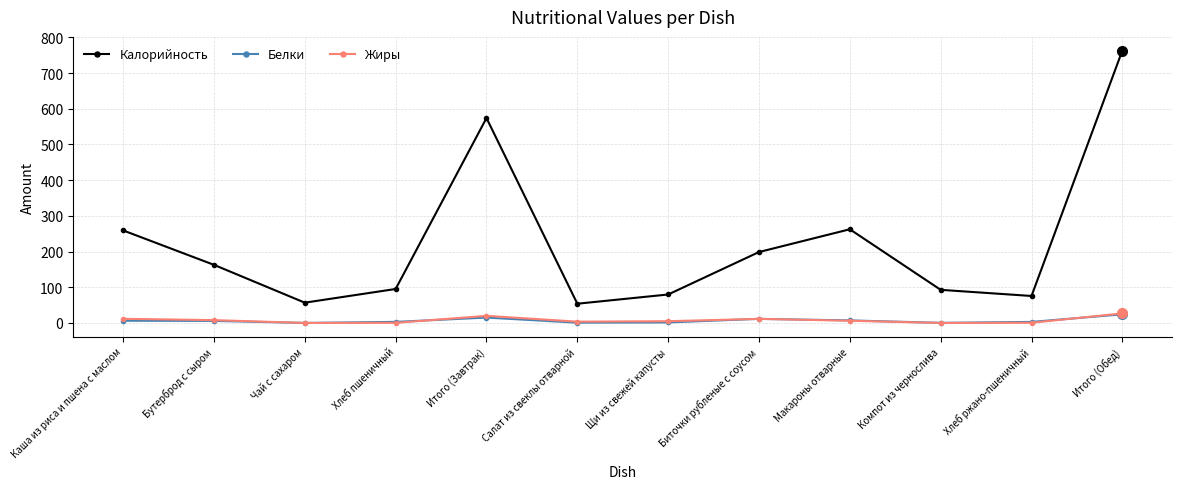

How many values in the Белки series are below 5?

6